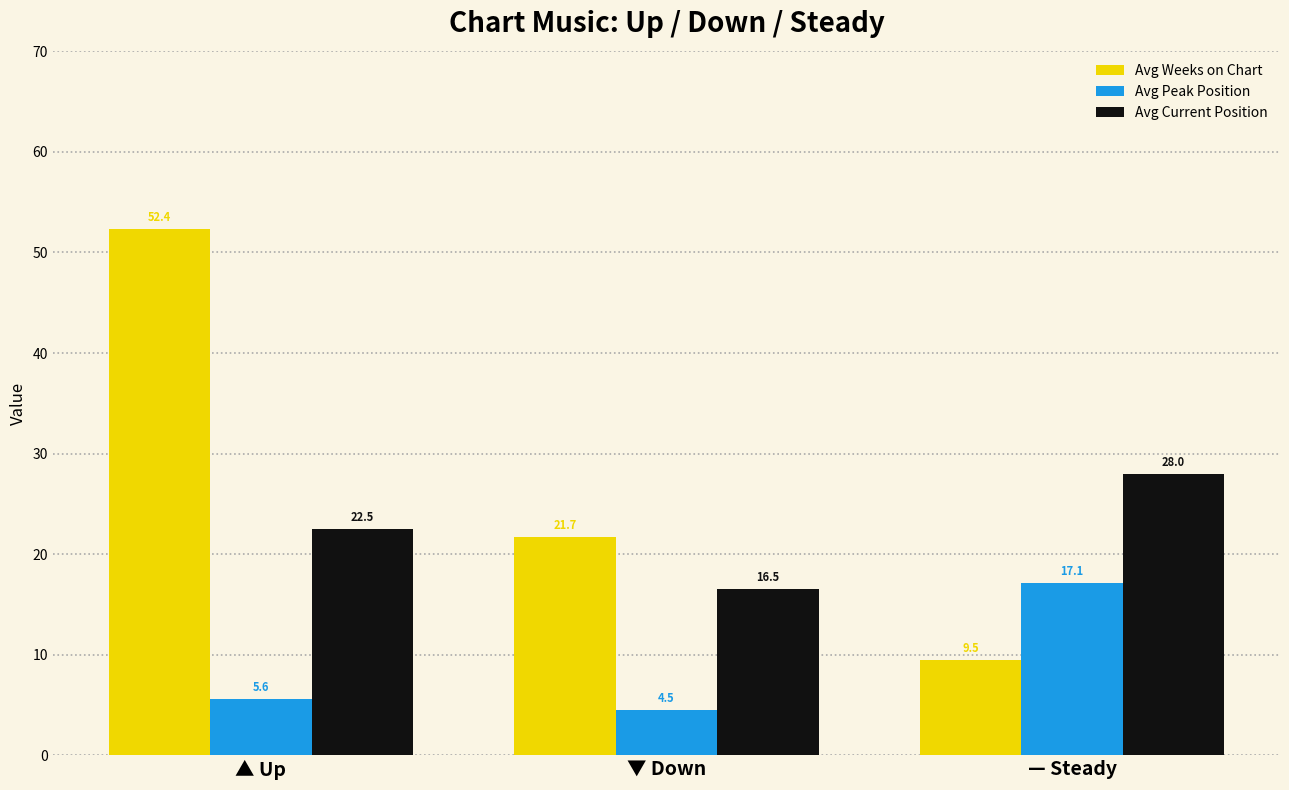

How many bars are there in each group?

3